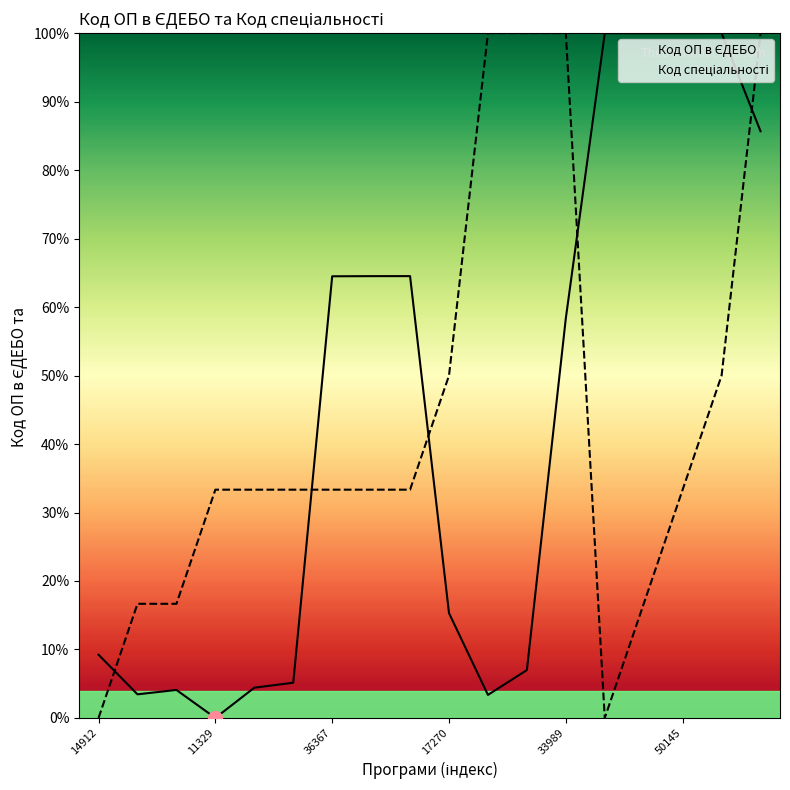

Which category has the lowest value in the Код ОП в ЄДЕБО series?

11329